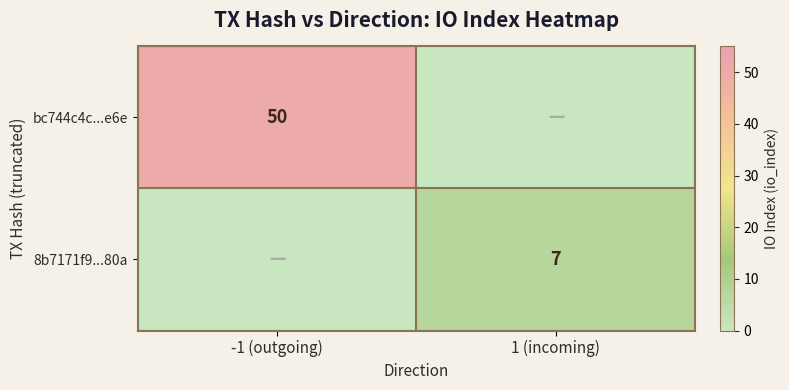

Is the value of bc744c4c...e6e at -1 (outgoing) greater than the value of 8b7171f9...80a at 1 (incoming)?

Yes